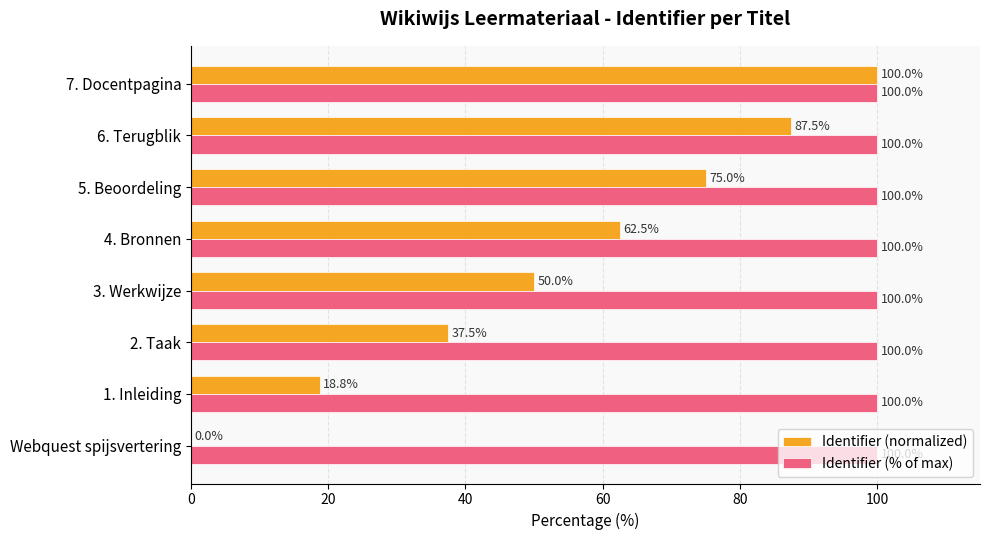

How many data points does each series have?

8